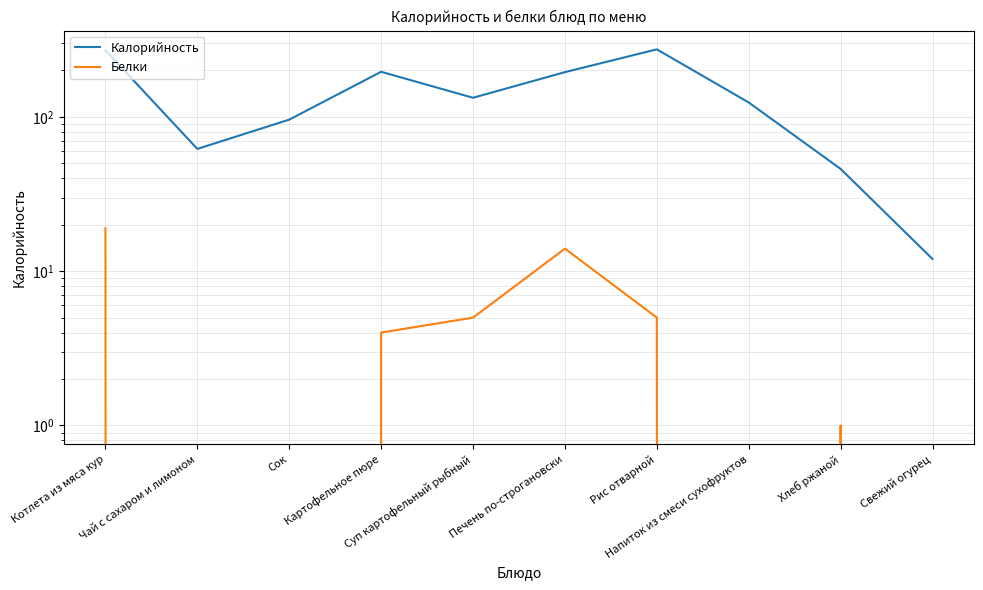

What is the sum of the Белки values at Картофельное пюре and Чай с сахаром и лимоном?

4